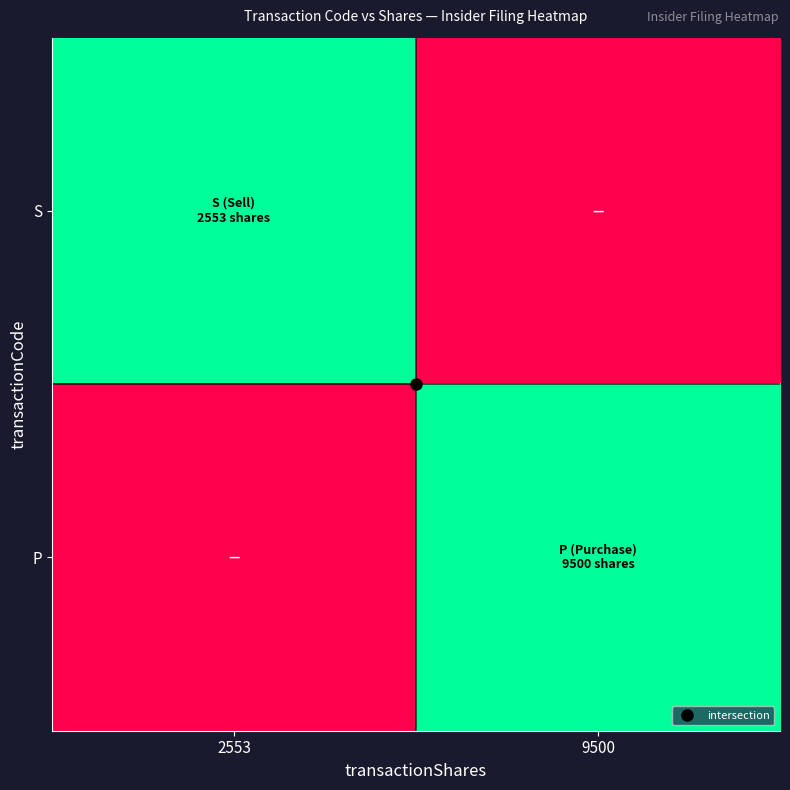

Reading right to left, what are all the values shown in this chart?

S: 9500=0	2553=1
P: 9500=1	2553=0